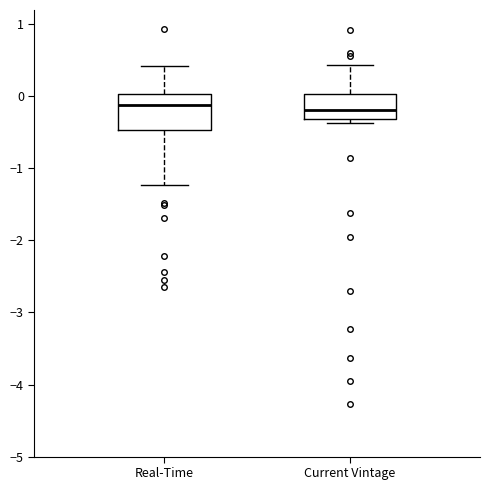

Where is the lower edge of the box for Real-Time on the y-axis? The values are not printed on the chart, so give them approximately, as read against the axis.

-0.5